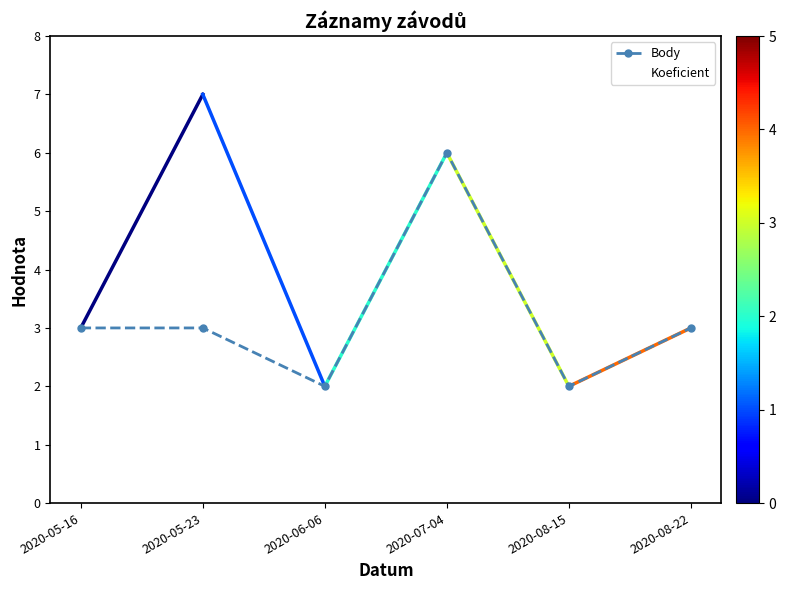

Which category has the highest value in the Body series?

2020-07-04